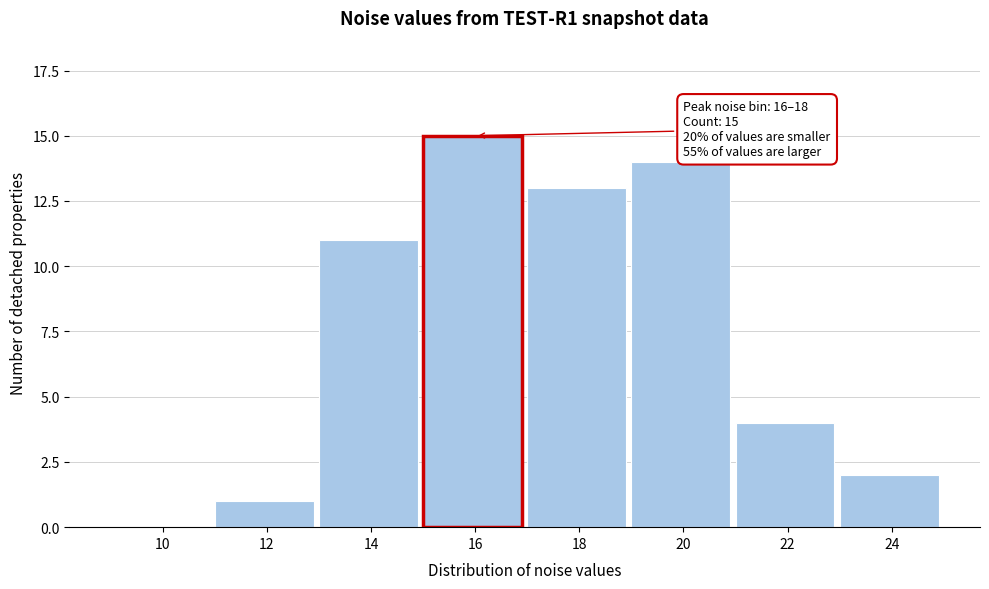

Reading right to left, list all the values displayed in this chart.

24=2	22=4	20=14	18=13	16=15	14=11	12=1	10=0